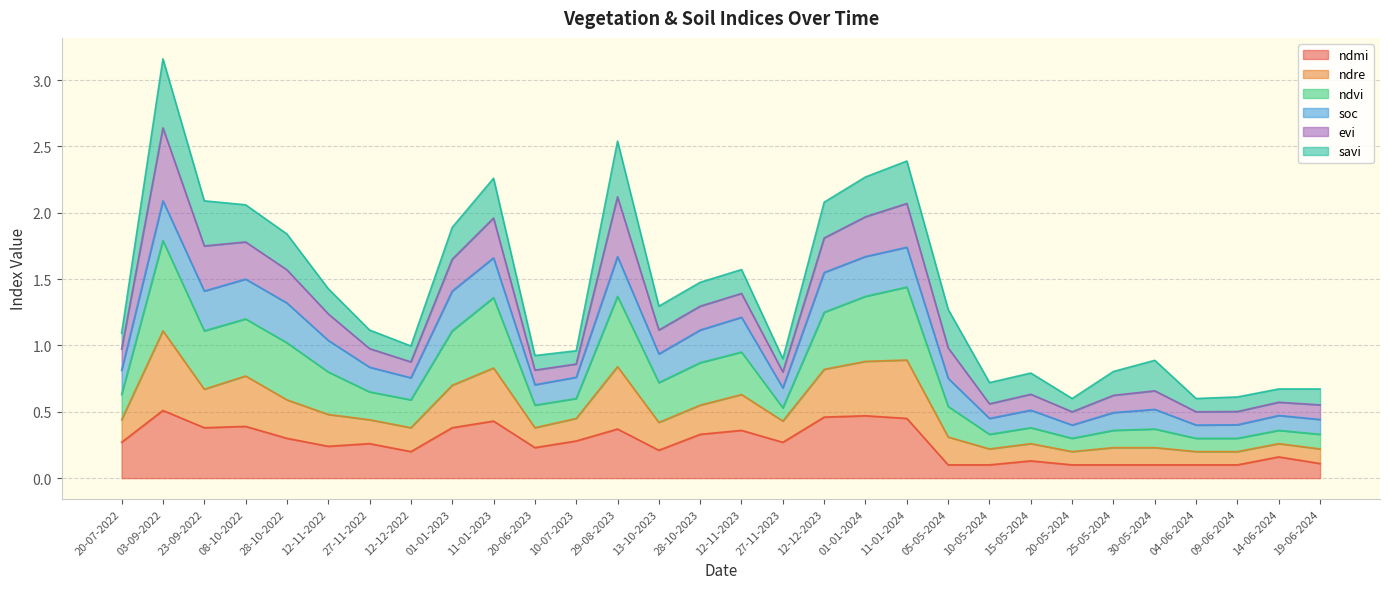

In ndmi, how many points are higher than both neighbors (excluding endpoints)?

9